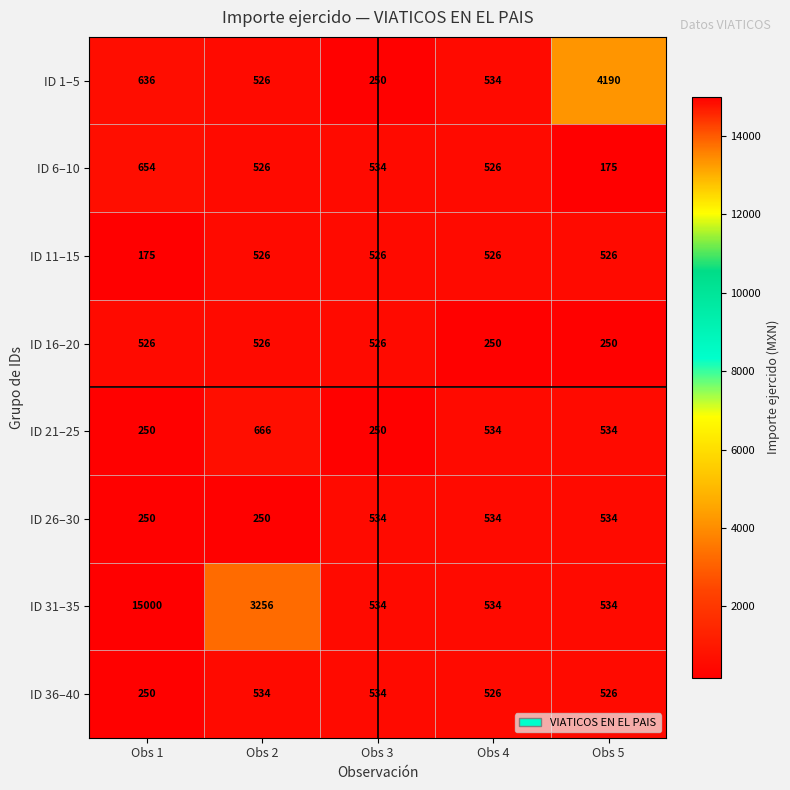

What is the minimum value shown in the chart?

175